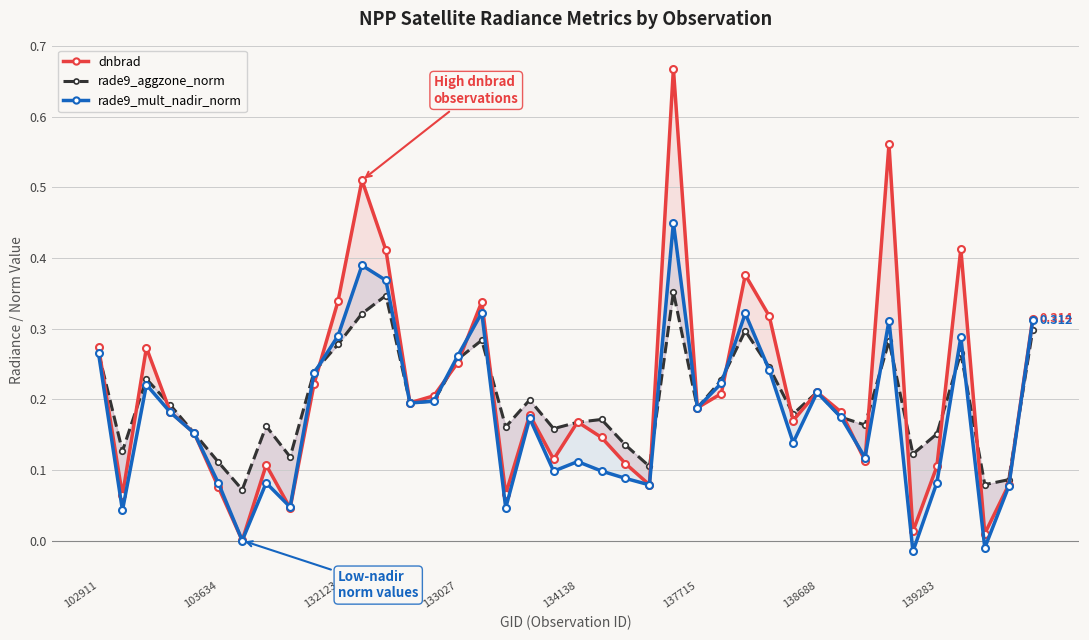

Reading left to right, what are all the values shown in this chart?

dnbrad: 0.3	0.1	0.3	0.2	0.2	0.1	0.0	0.1	0.0	0.2	0.3	0.5	0.4	0.2	0.2	0.3	0.3	0.1	0.2	0.1	0.2	0.1	0.1	0.1	0.7	0.2	0.2	0.4	0.3	0.2	0.2	0.2	0.1	0.6	0.0	0.1	0.4	0.0	0.1	0.3
rade9_aggzone_norm: 0.3	0.1	0.2	0.2	0.2	0.1	0.1	0.2	0.1	0.2	0.3	0.3	0.3	0.2	0.2	0.3	0.3	0.2	0.2	0.2	0.2	0.2	0.1	0.1	0.4	0.2	0.2	0.3	0.2	0.2	0.2	0.2	0.2	0.3	0.1	0.2	0.3	0.1	0.1	0.3
rade9_mult_nadir_norm: 0.3	0.0	0.2	0.2	0.2	0.1	0.0	0.1	0.0	0.2	0.3	0.4	0.4	0.2	0.2	0.3	0.3	0.0	0.2	0.1	0.1	0.1	0.1	0.1	0.5	0.2	0.2	0.3	0.2	0.1	0.2	0.2	0.1	0.3	-0.0	0.1	0.3	-0.0	0.1	0.3